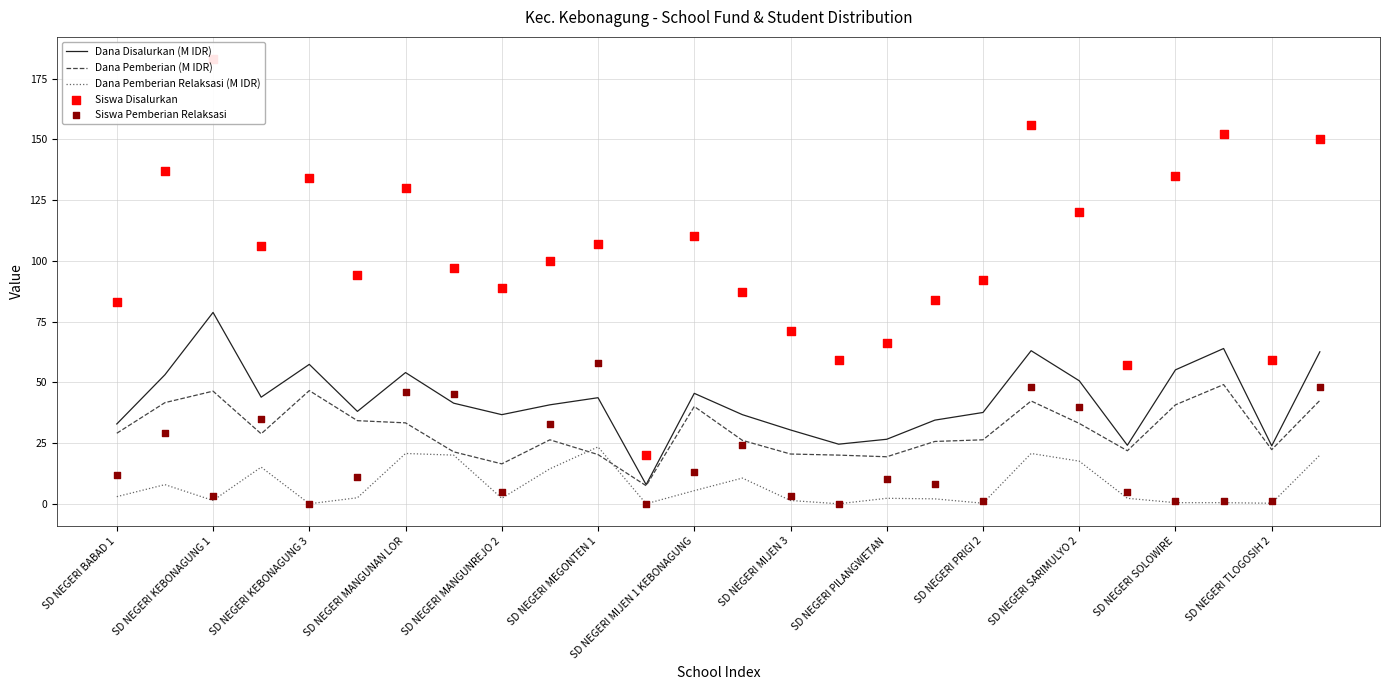

Which series has the largest total across all categories?

Siswa Disalurkan